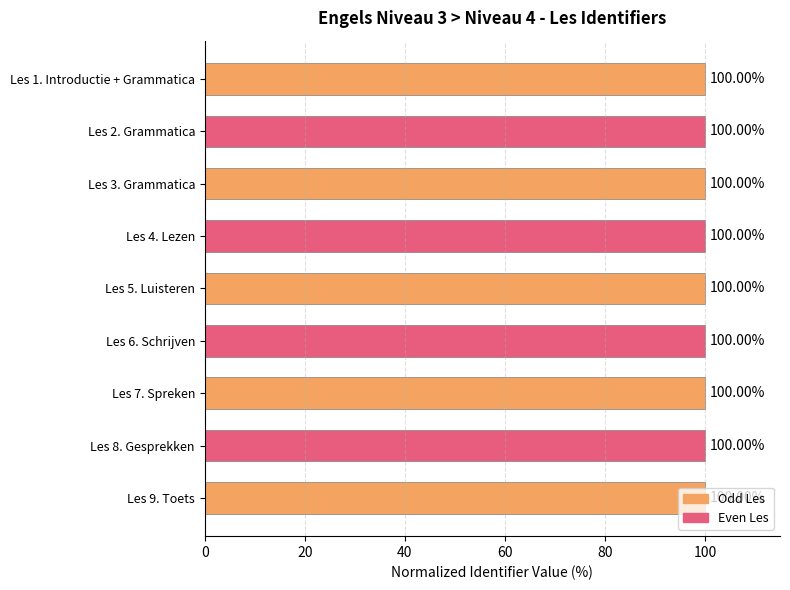

What is the ratio of the value at Les 6. Schrijven to the value at Les 8. Gesprekken?

1.0